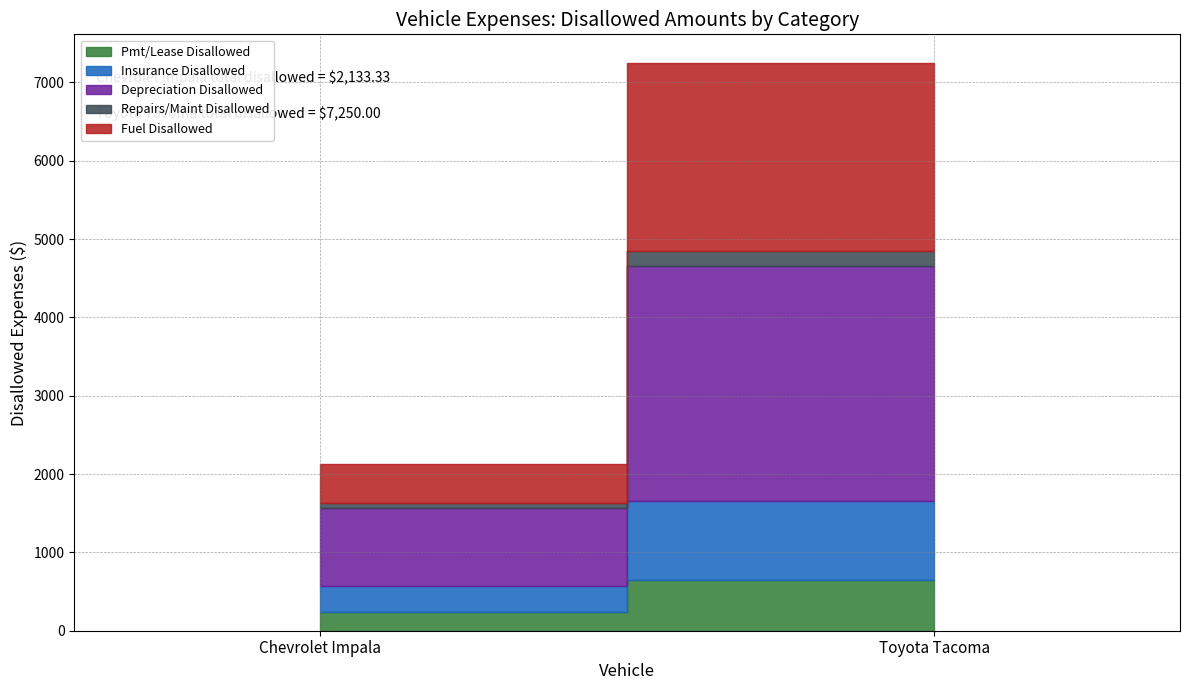

What is the maximum value shown in the chart?

3000.0